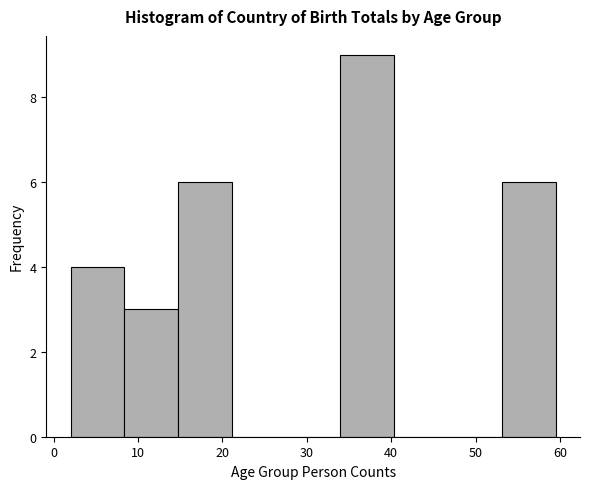

What is the height of the bar covering 8 to 15 on the x-axis? Neither the bar edges nor the heights are printed on the chart, so give them approximately, as read against the axes.

3